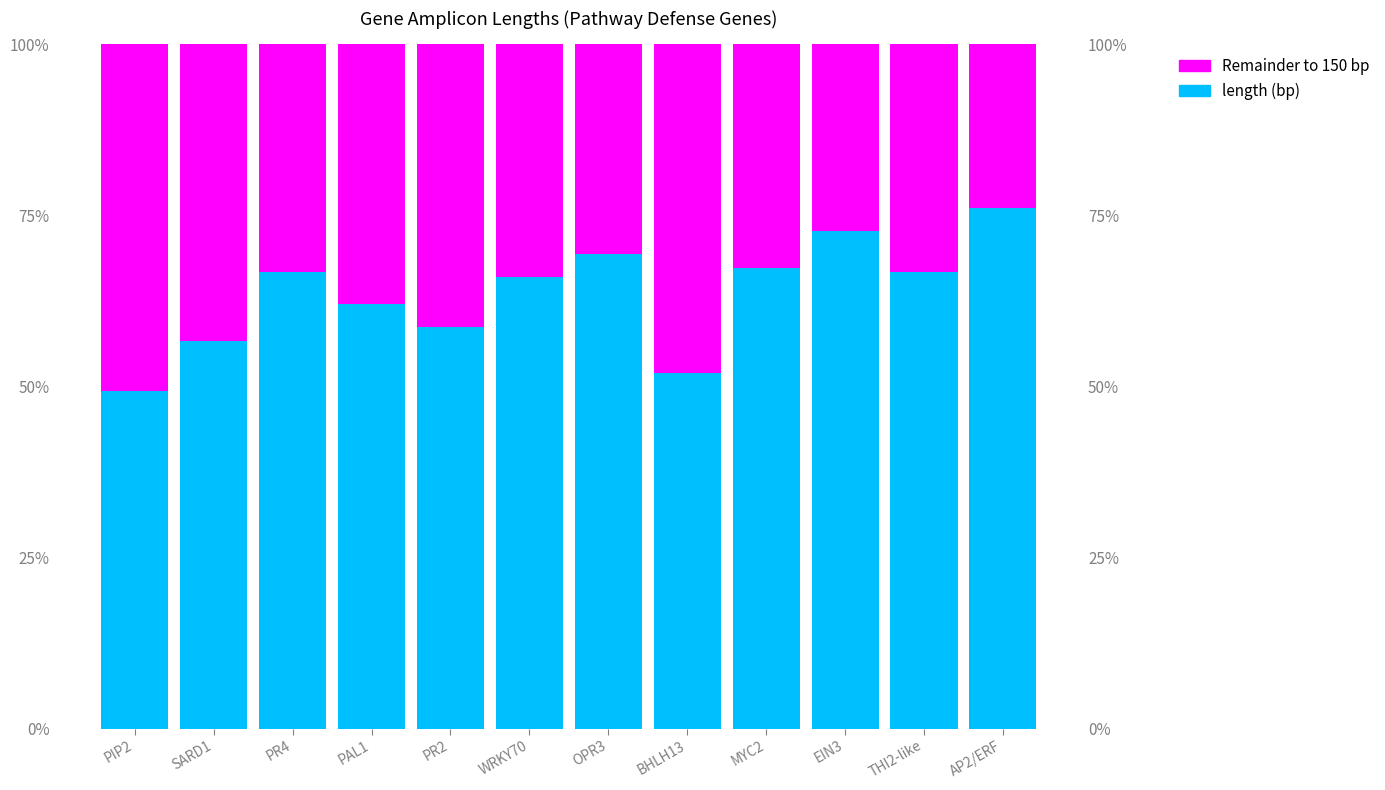

The value of length (bp) at WRKY70 is 99. True or false?

True